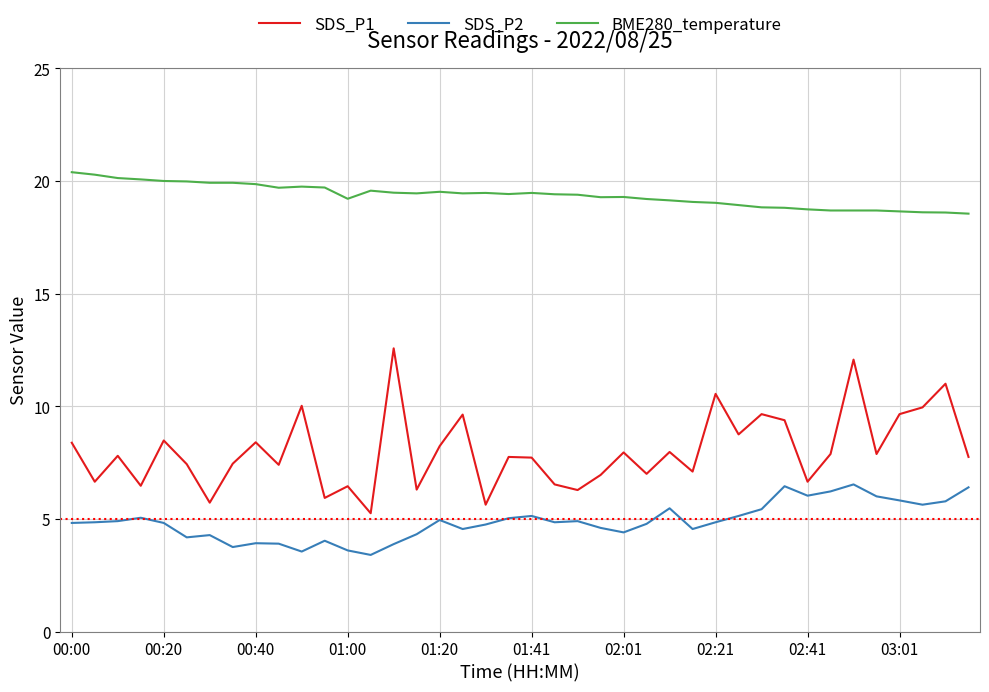

Which series has the largest total across all categories?

BME280_temperature